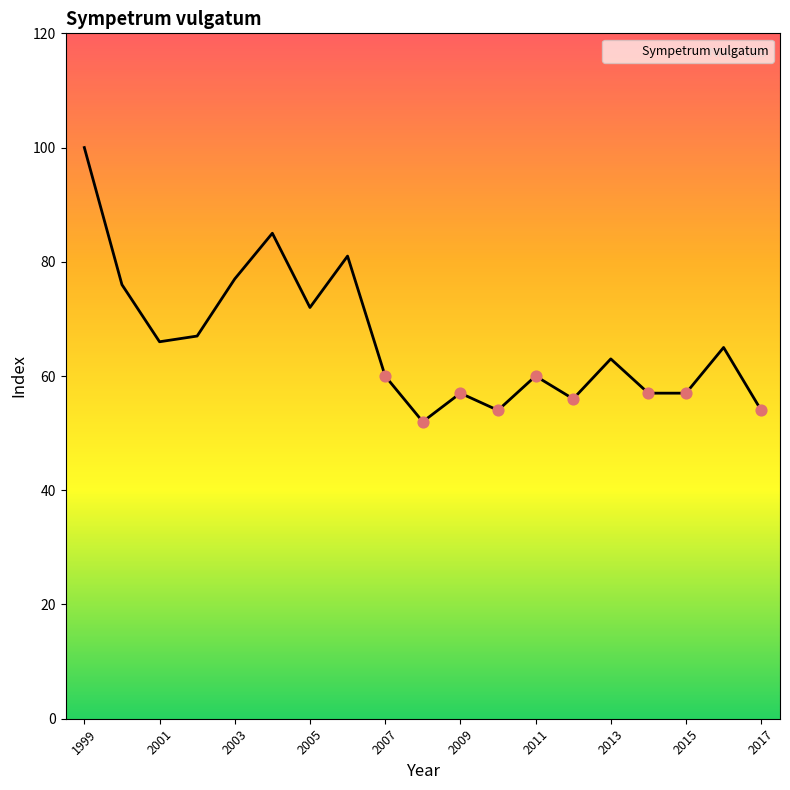

What is the difference between the maximum and minimum values?

48